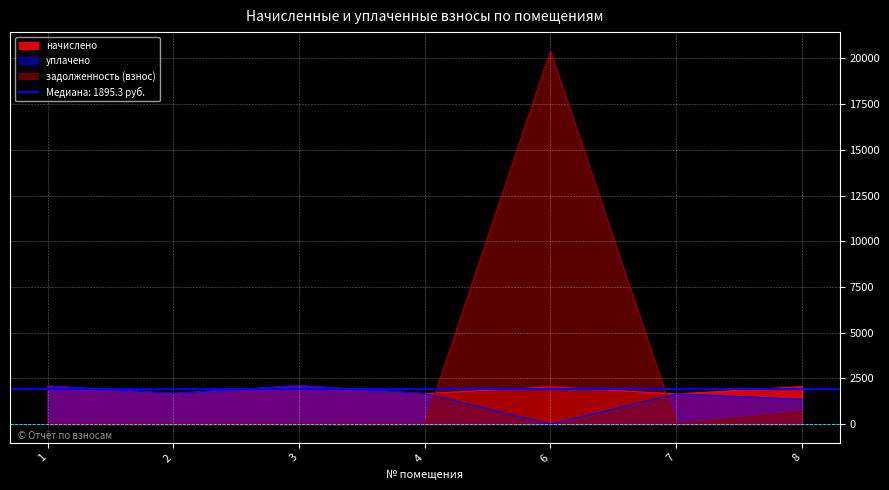

True or false: уплачено has a value of 360.9 at 4.

False